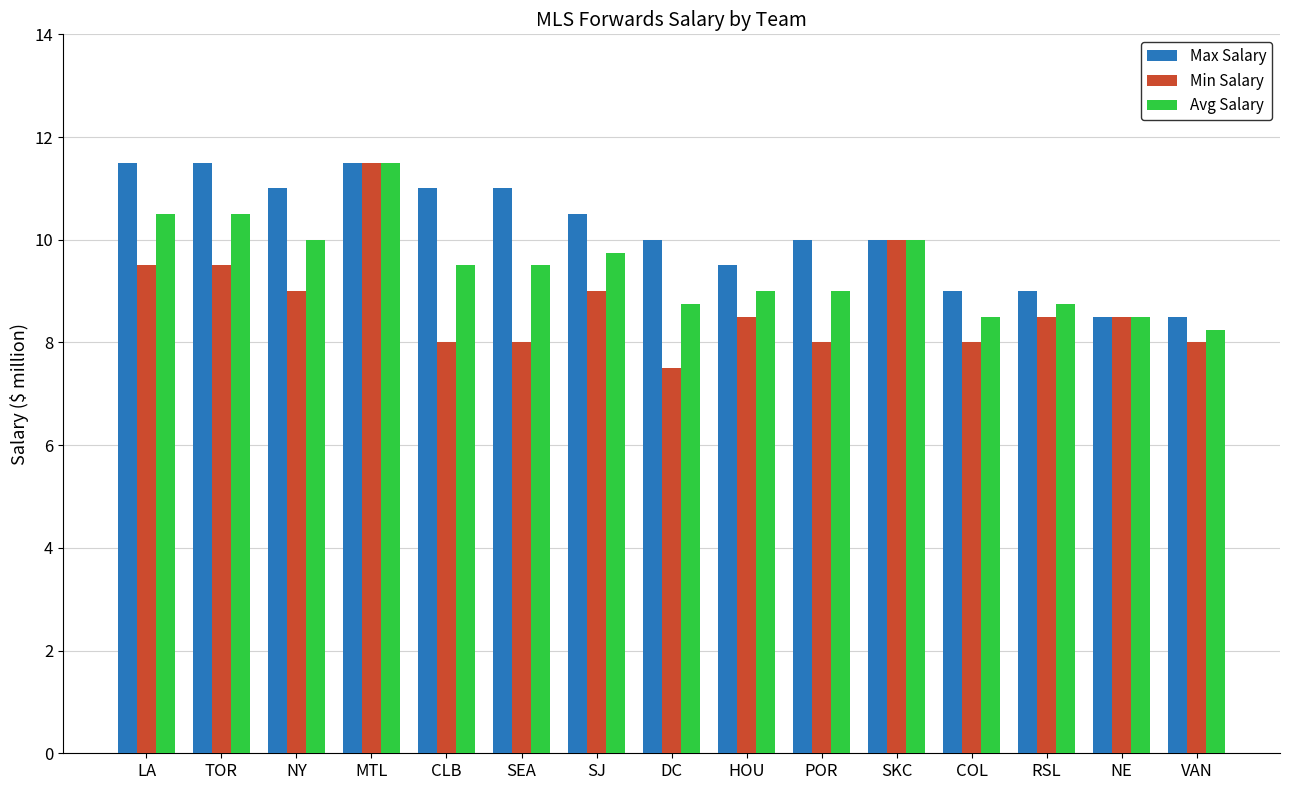

List the series in order of their overall mean, lowest first.

Min Salary, Avg Salary, Max Salary